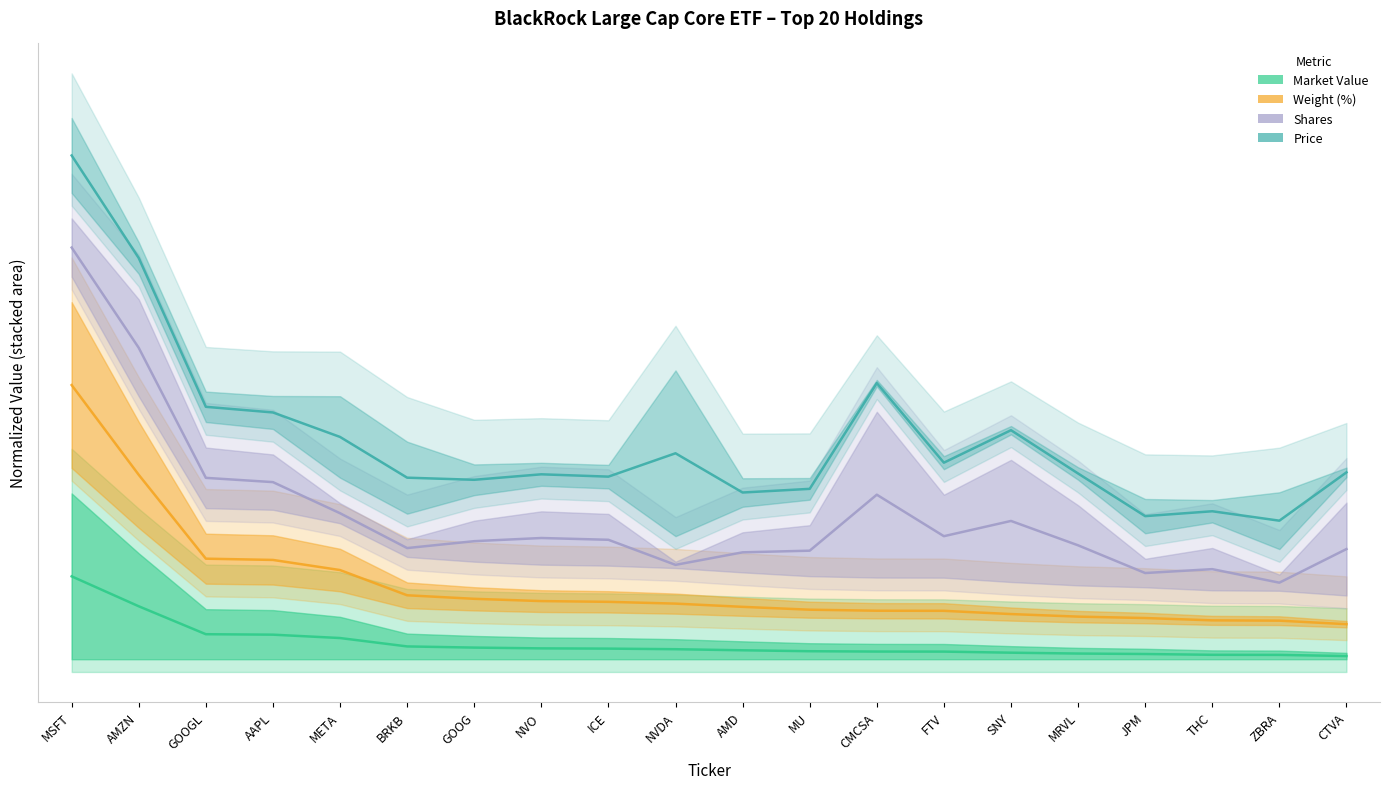

What is the difference between the second highest and second lowest values in the Market Value series?

0.1